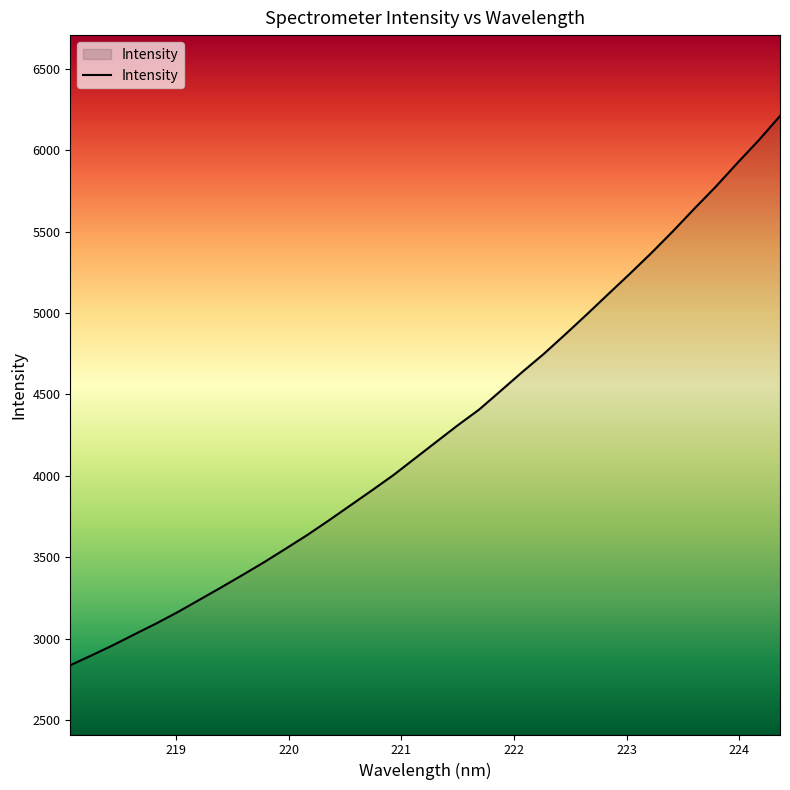

What is the difference between the maximum and minimum values?

3374.2